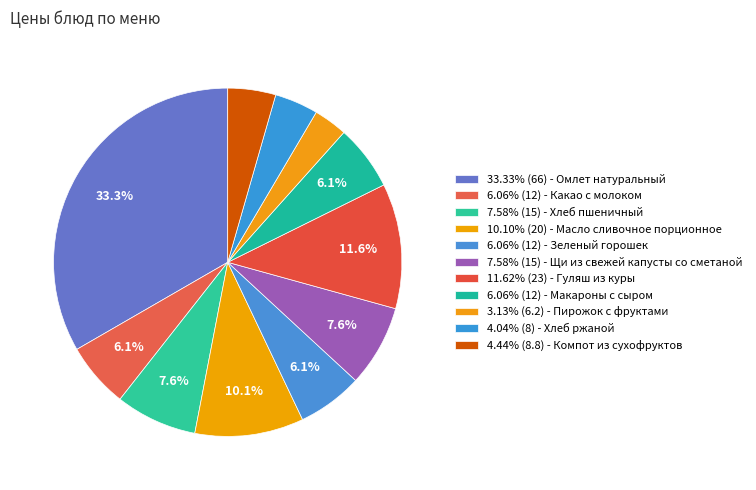

Count the number of slices in the pie.

11